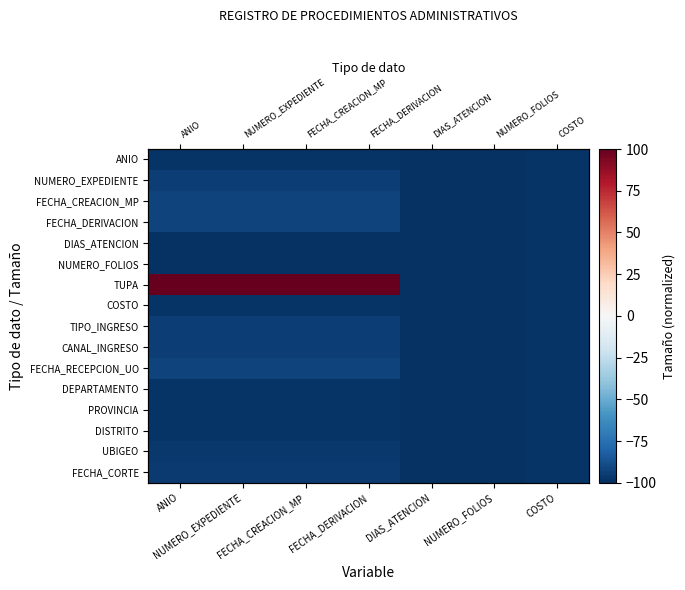

Which series has the largest range (max minus min)?

TUPA